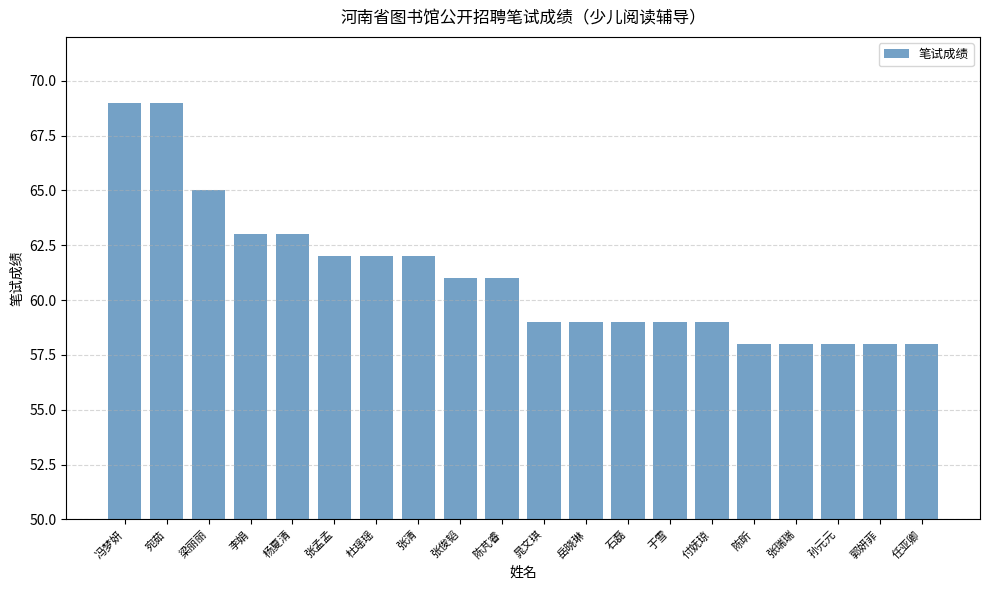

True or false: the data shows 69 at 冯梦妍.

True